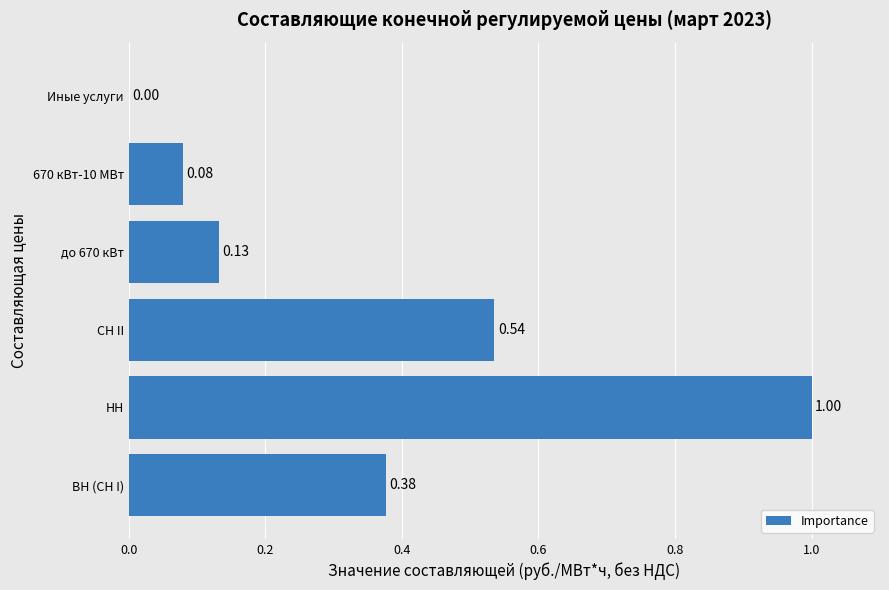

What is the sum of the values at НН and ВН (СН I)?

1.4